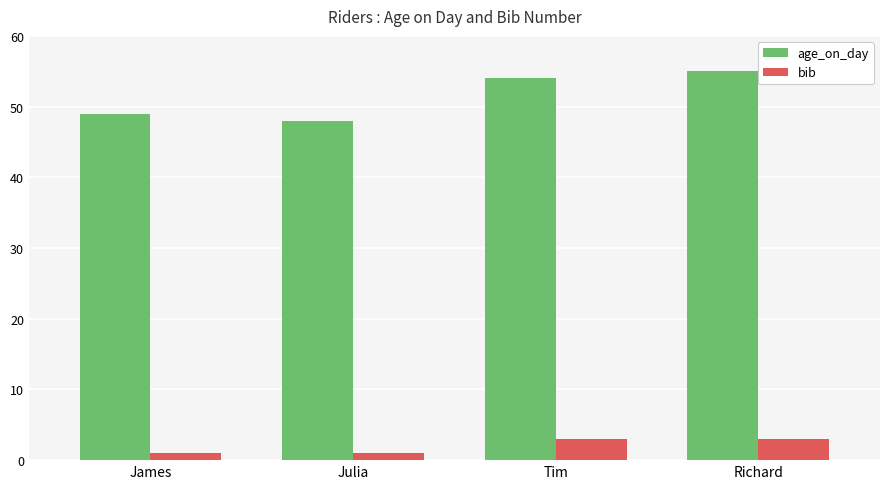

What is the total value across all series at Julia?

49